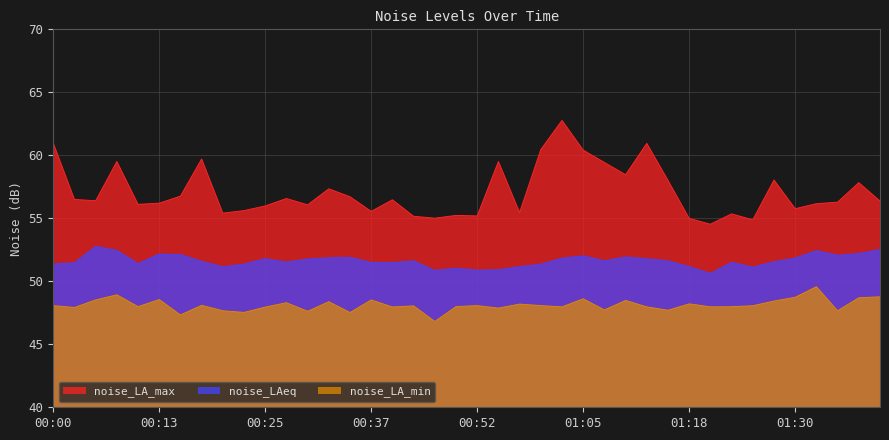

True or false: noise_LA_min and noise_LAeq intersect in this chart.

False